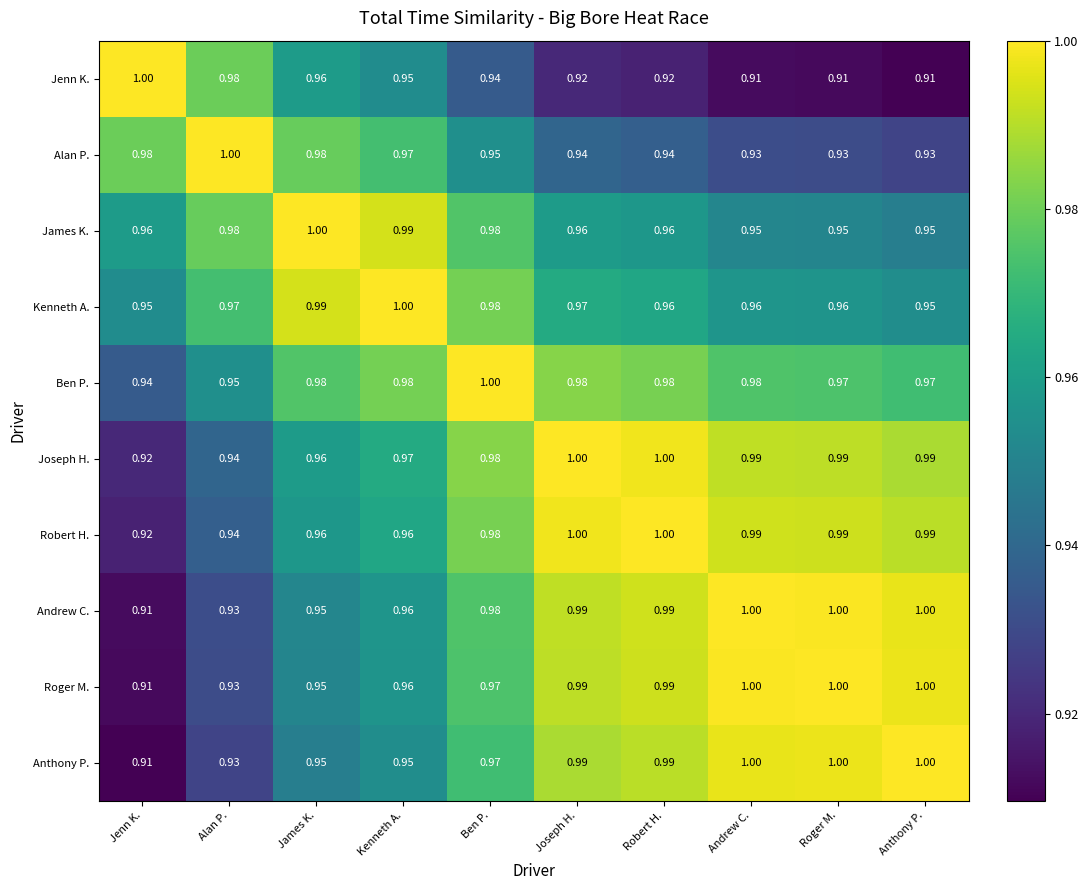

Which series has the largest total across all categories?

Joseph H.